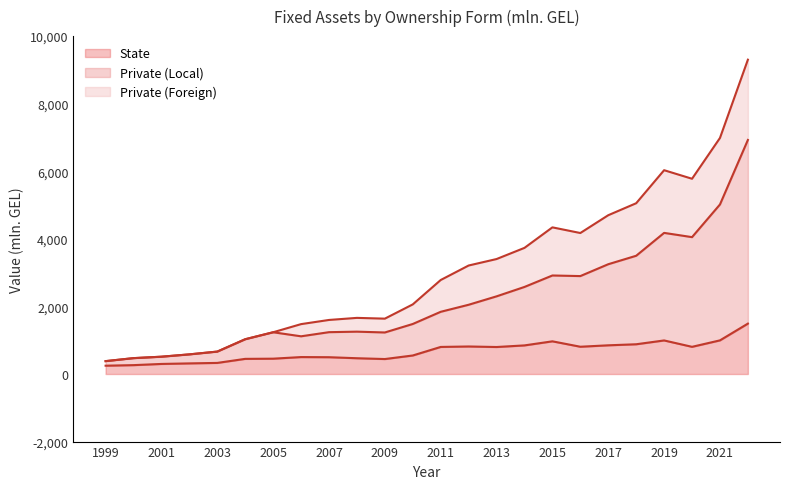

The Private (Local) series shows 1480.5 at 2010. True or false?

True